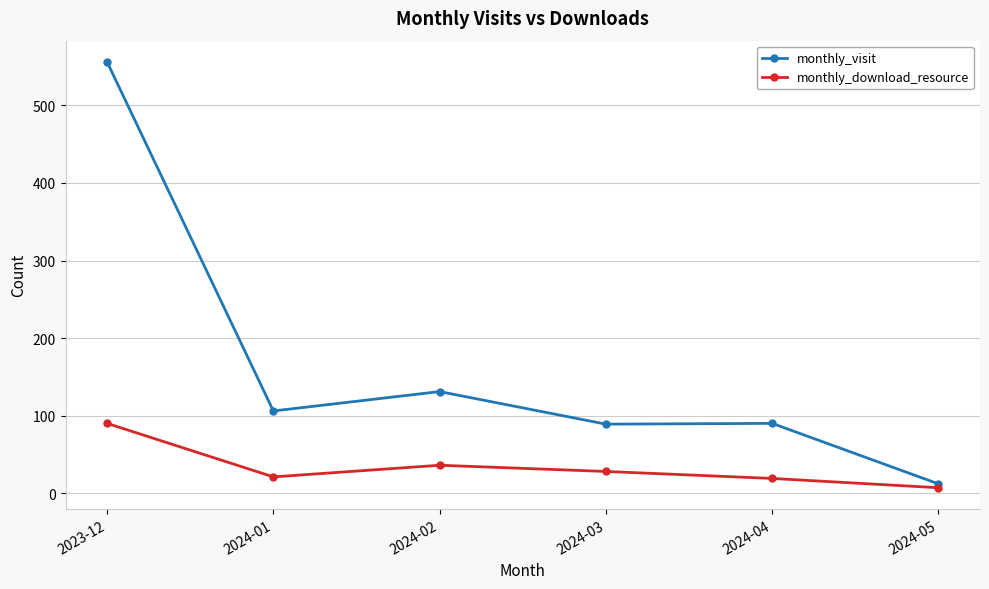

What is the difference between the second highest and minimum values in the monthly_download_resource series?

29